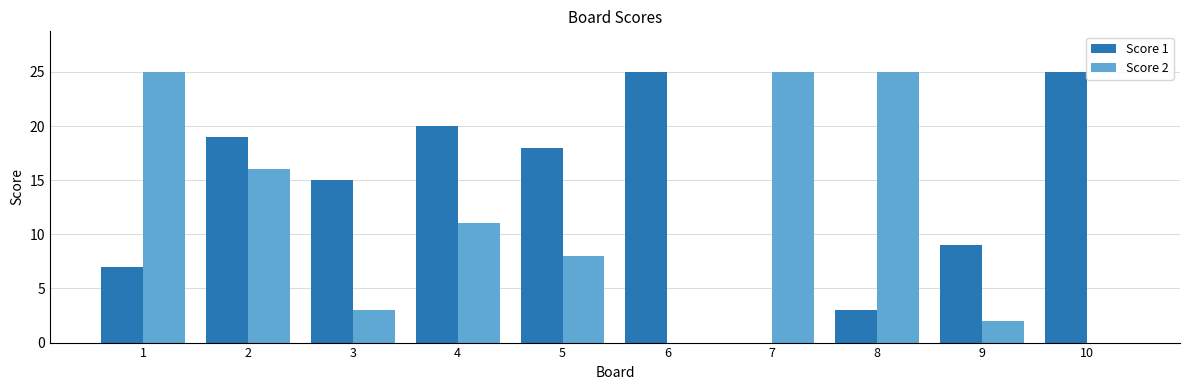

Are the bars horizontal?

No